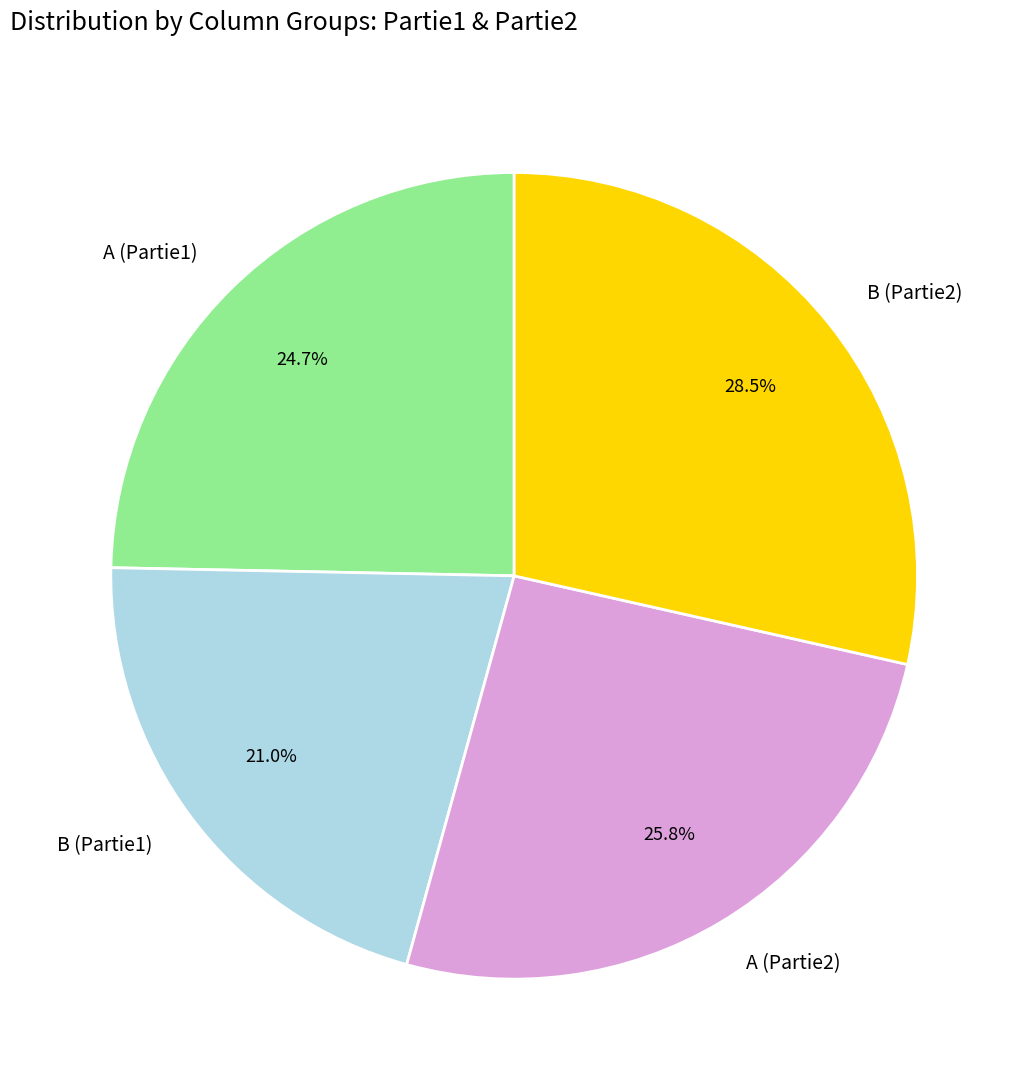

Which category has the biggest portion of the pie?

B (Partie2)